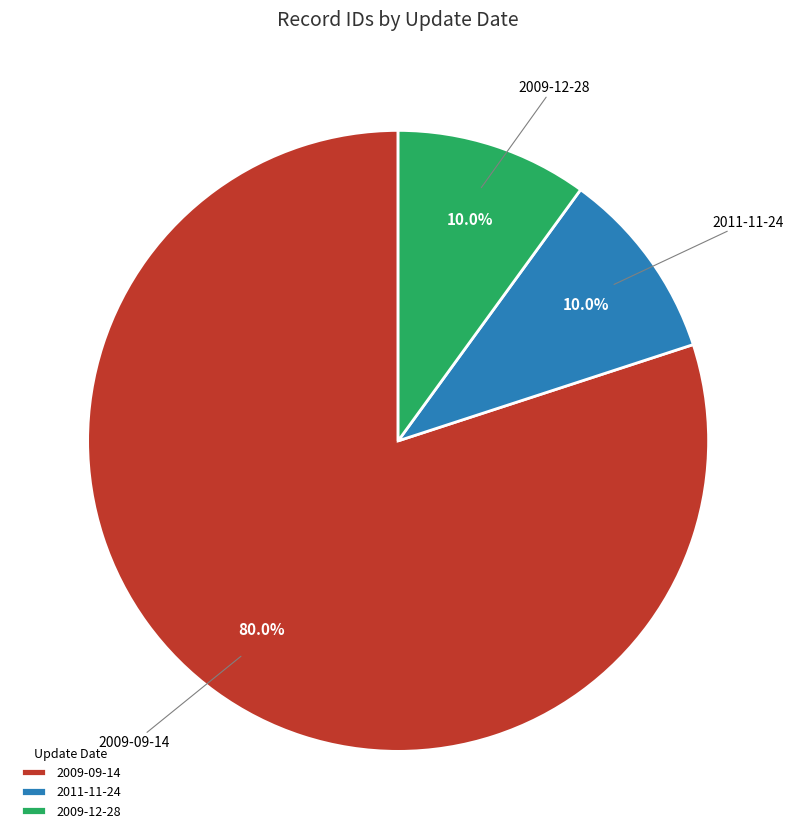

Is it true that 2009-12-28 is 10% of the pie?

True